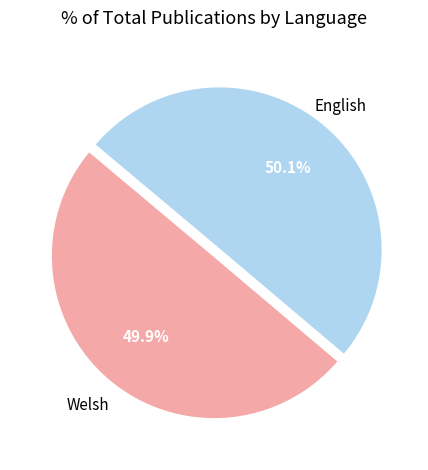

Approximately how many times larger is the value at English compared to Welsh?

1.0